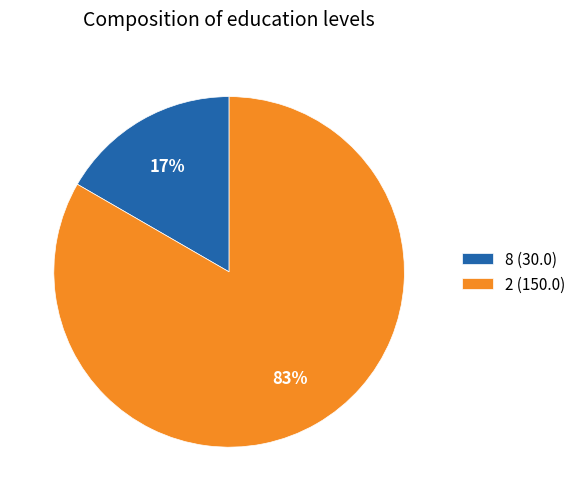

Which category has the biggest portion of the pie?

2